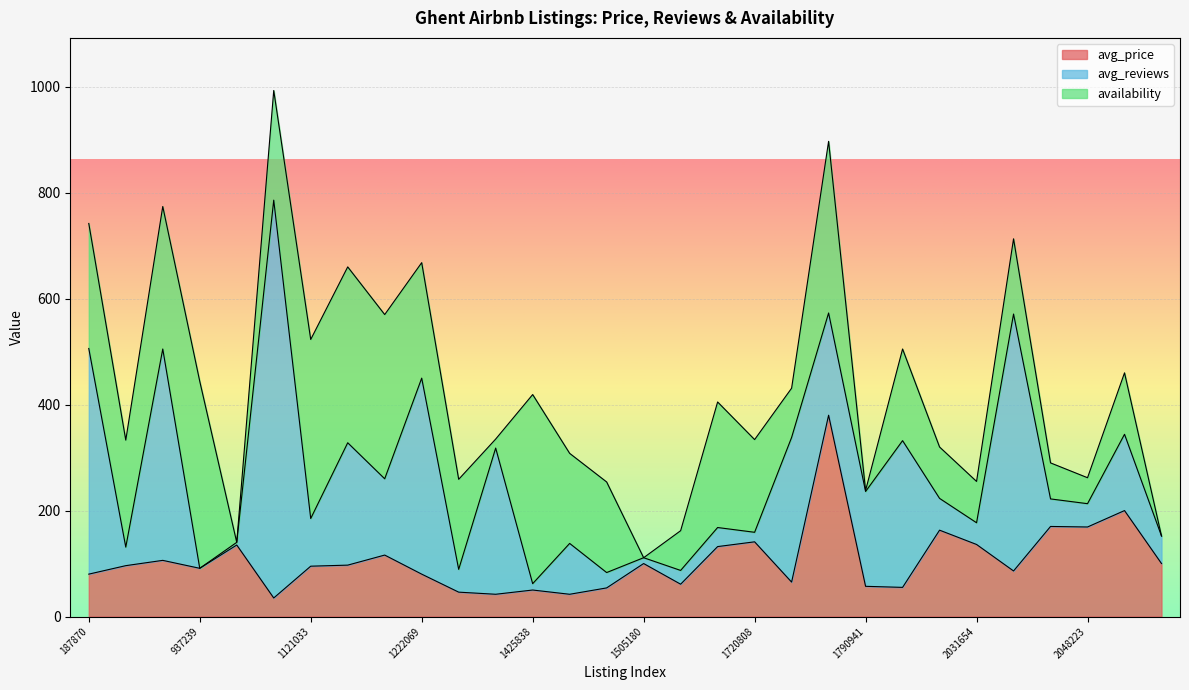

Where does the avg_reviews series first go above 90?

187870